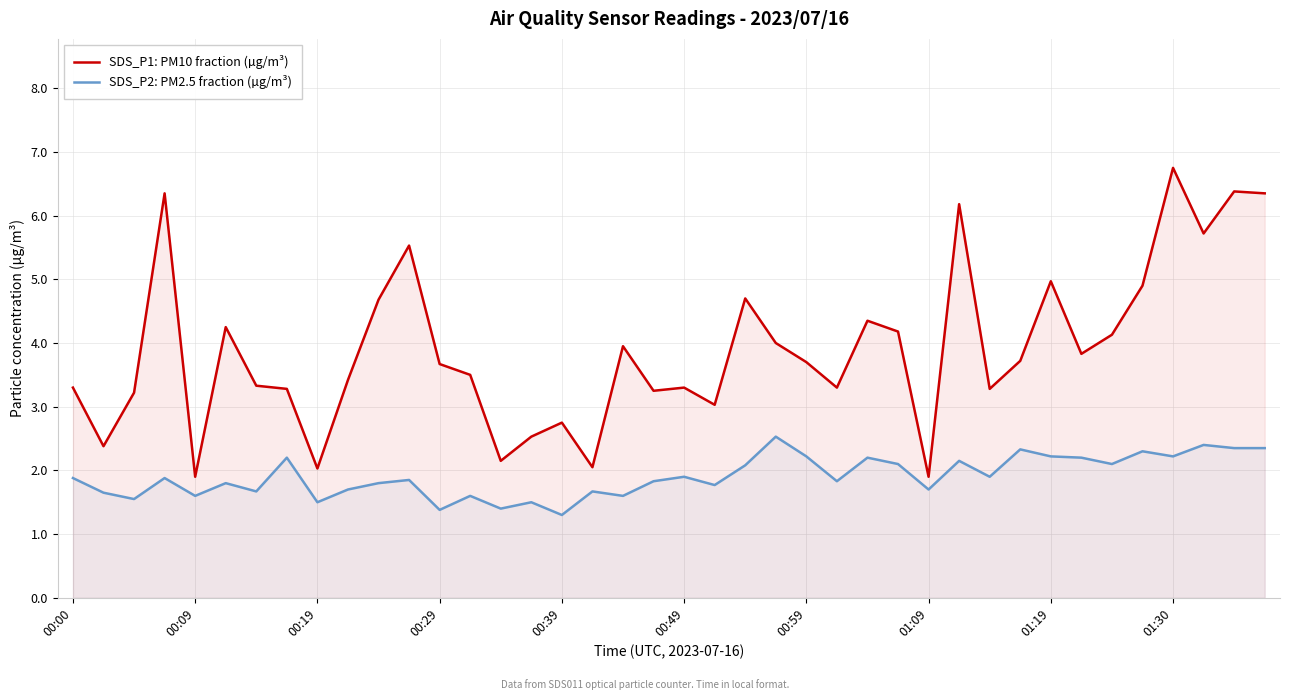

At how many categories does at least one series exceed 6?

5